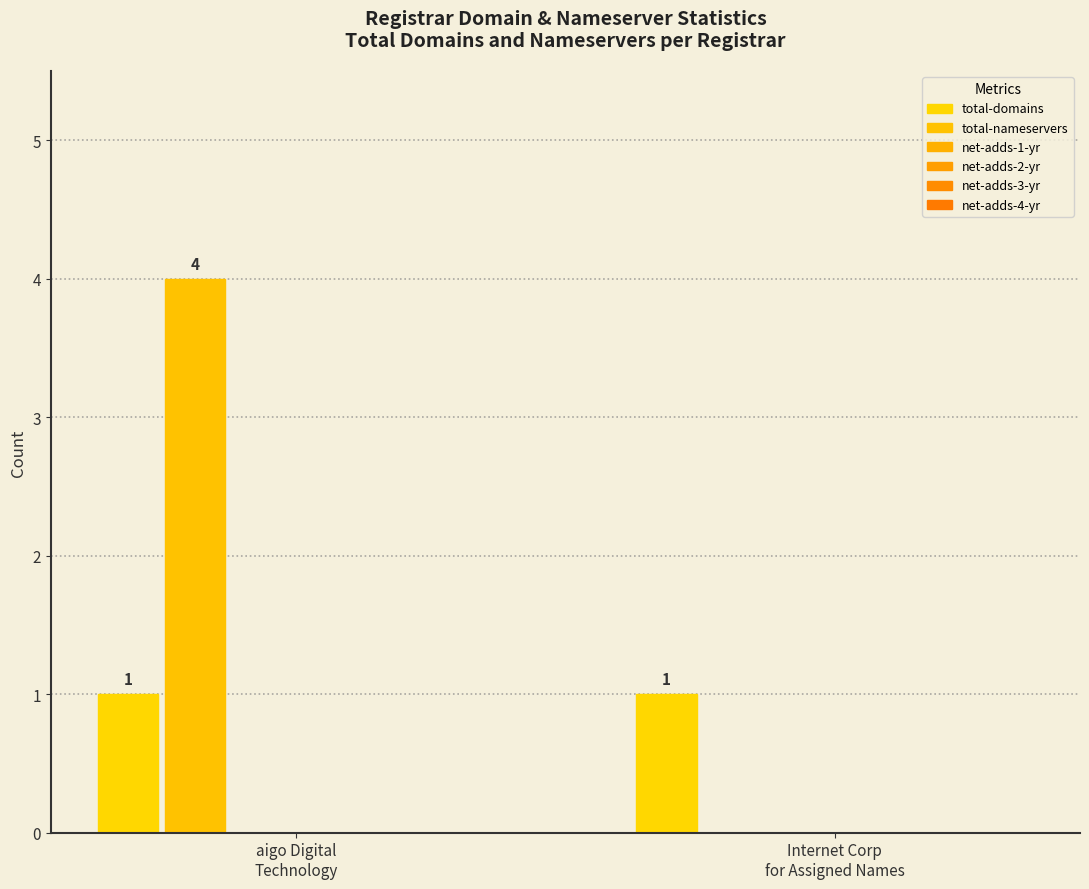

How many values in total-nameservers are above zero?

1